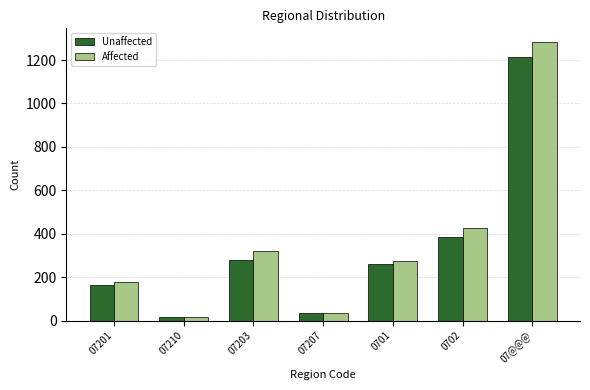

How many groups of bars are there?

7